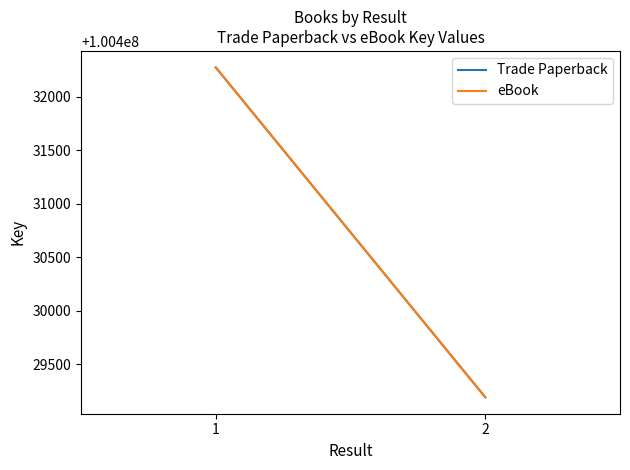

Reading left to right, what are all the values shown in this chart?

Trade Paperback: 100432275	100429191
eBook: 100432275	100429191